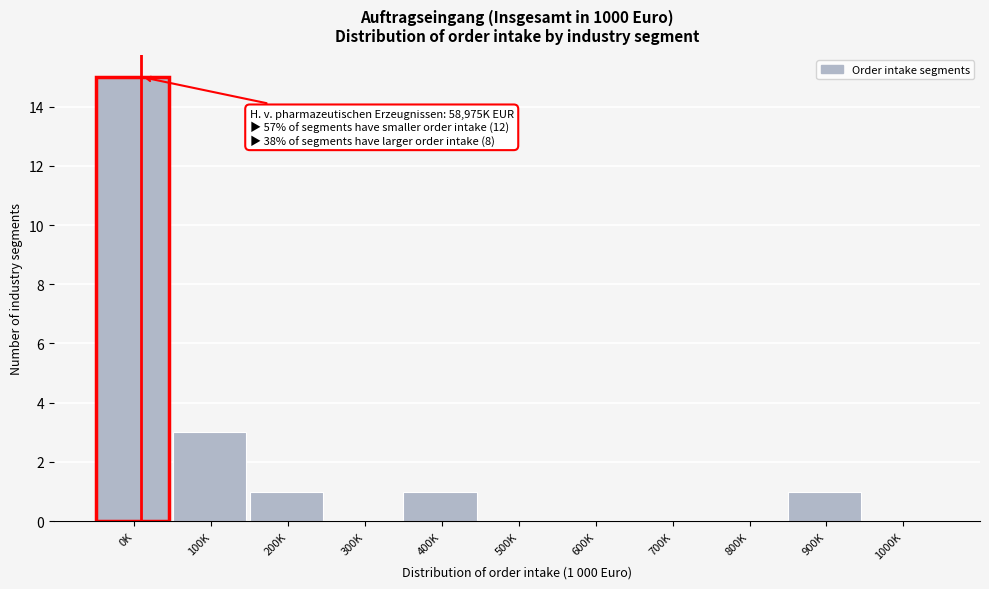

Reading left to right, list all the values displayed in this chart.

0K=15	100K=3	200K=1	300K=0	400K=1	500K=0	600K=0	700K=0	800K=0	900K=1	1000K=0